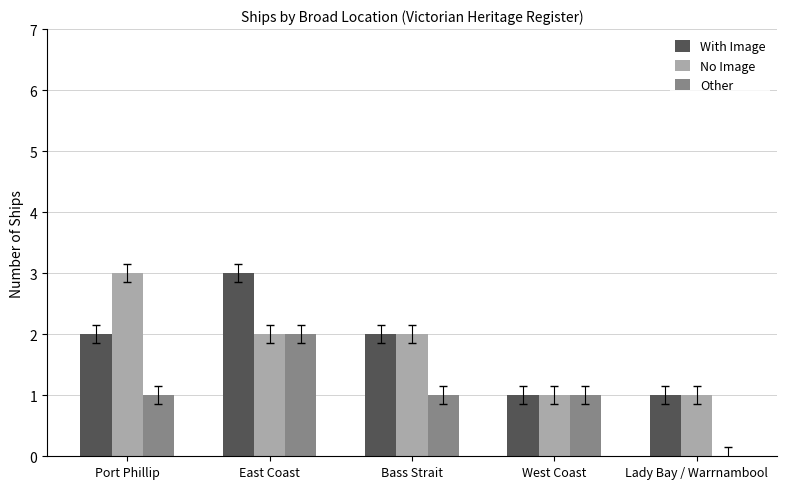

How many series are shown in this chart?

3